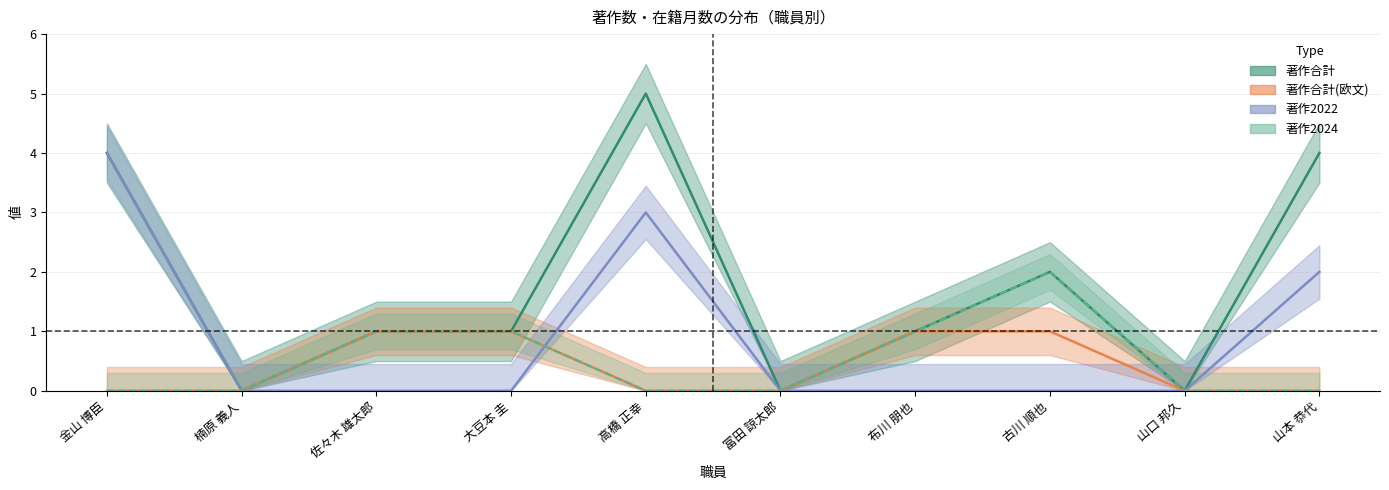

Which series has the widest spread of values?

著作合計